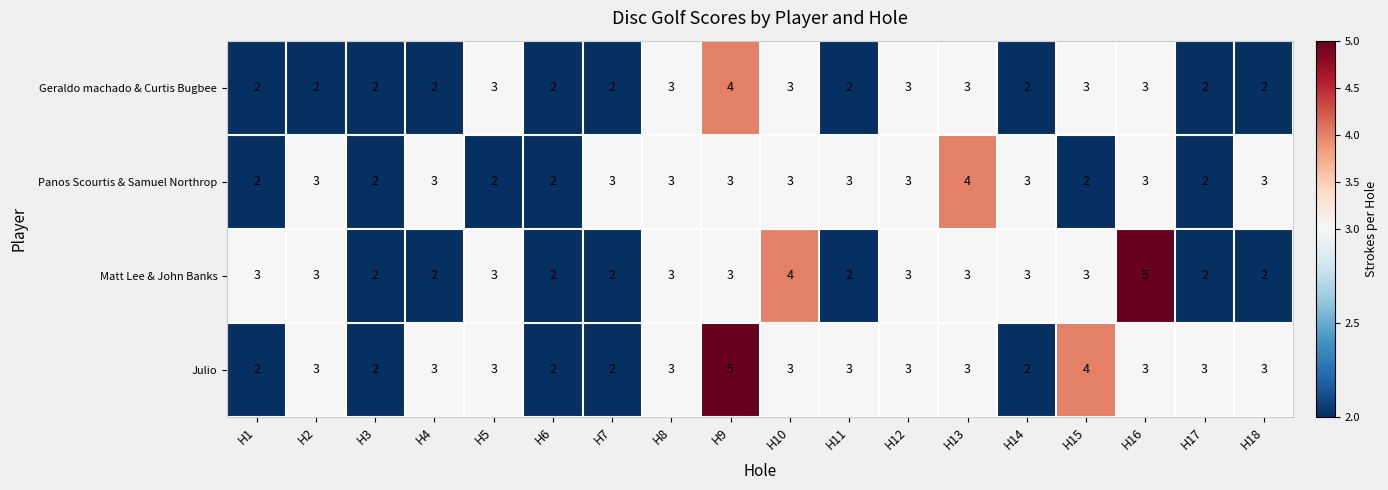

What is the average value of the Panos Scourtis & Samuel Northrop series?

3